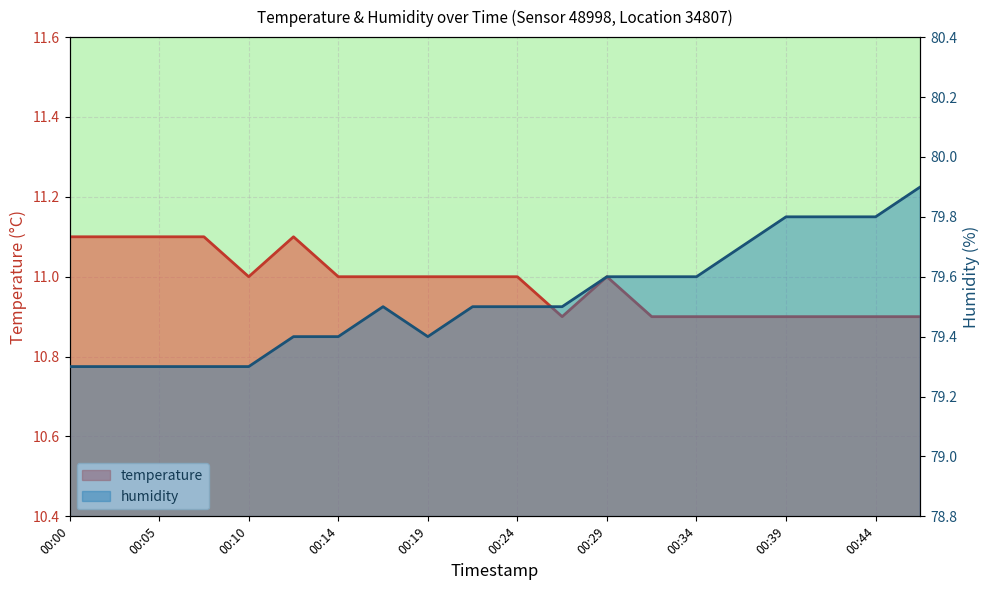

The value of temperature at 00:12 is 11.1. True or false?

True